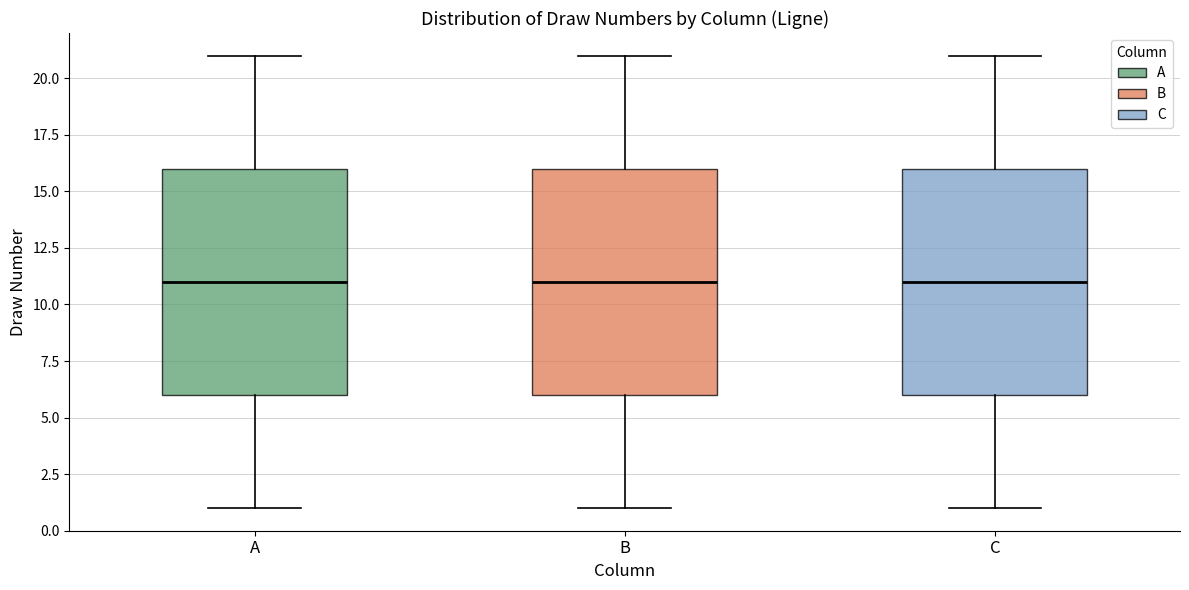

Where does the median line of the box for A sit on the y-axis? The values are not printed on the chart, so give them approximately, as read against the axis.

11